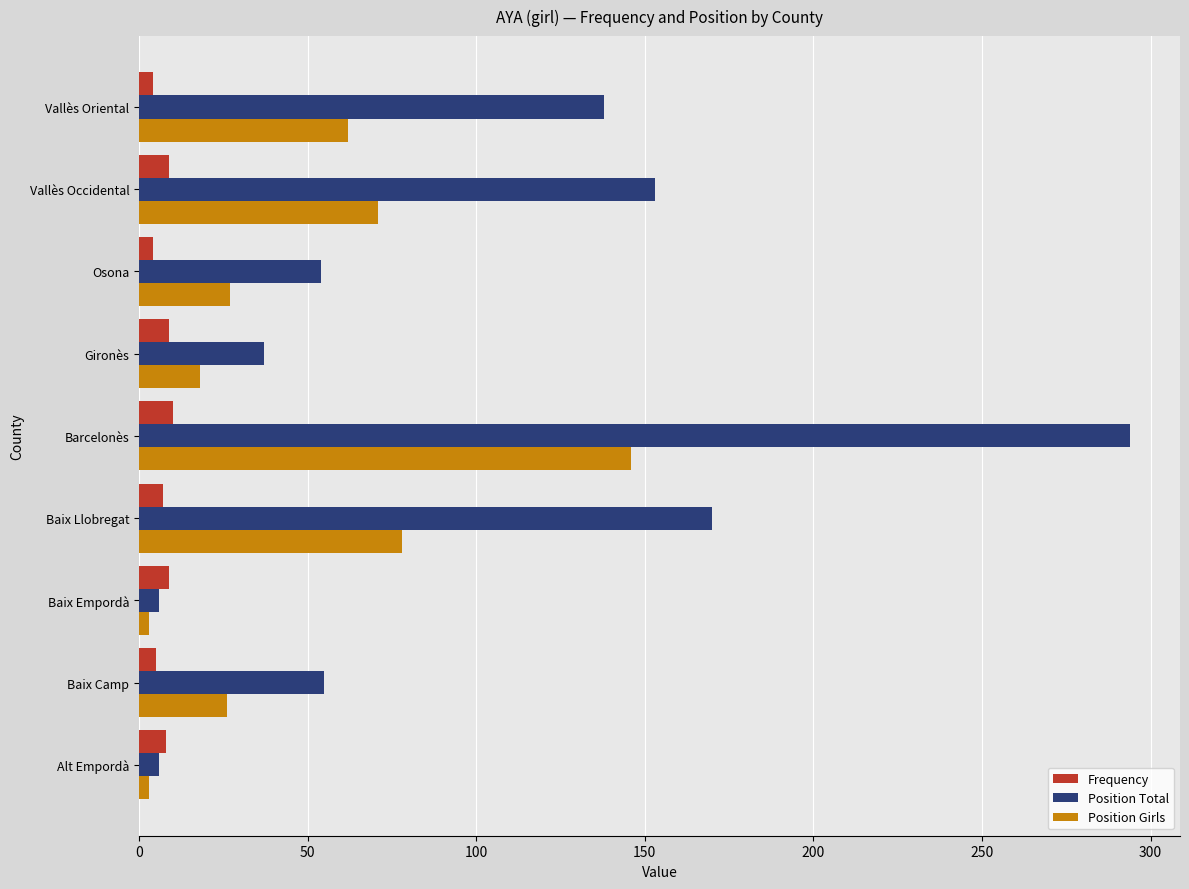

What is the average value of the Position Total series?

101